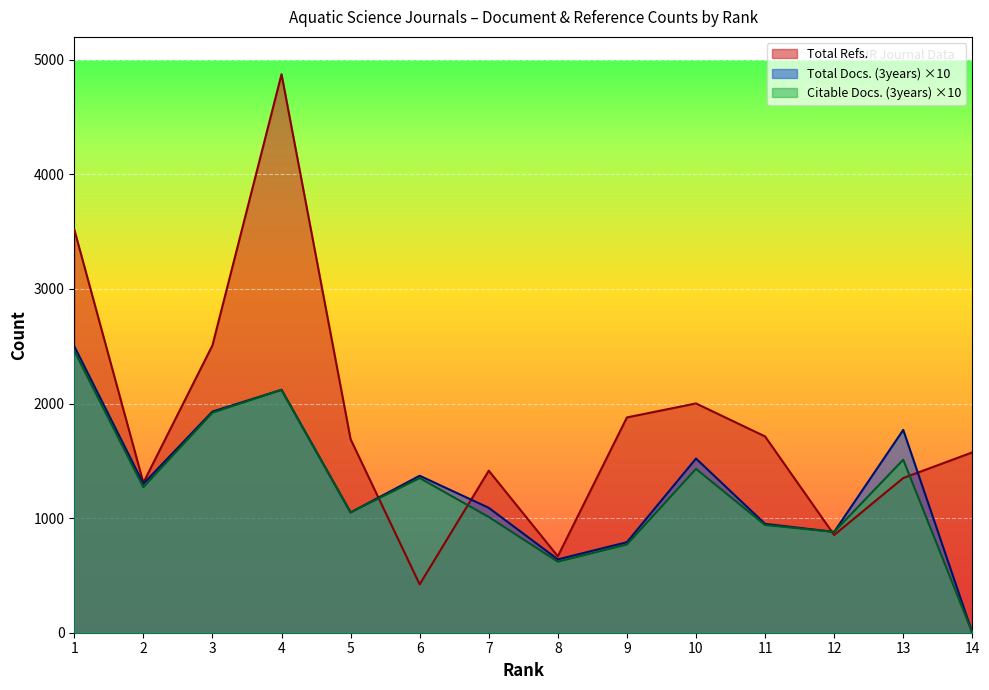

After their last crossing, which series has the higher values: Total Docs. (3years) or Total Refs.?

Total Refs.